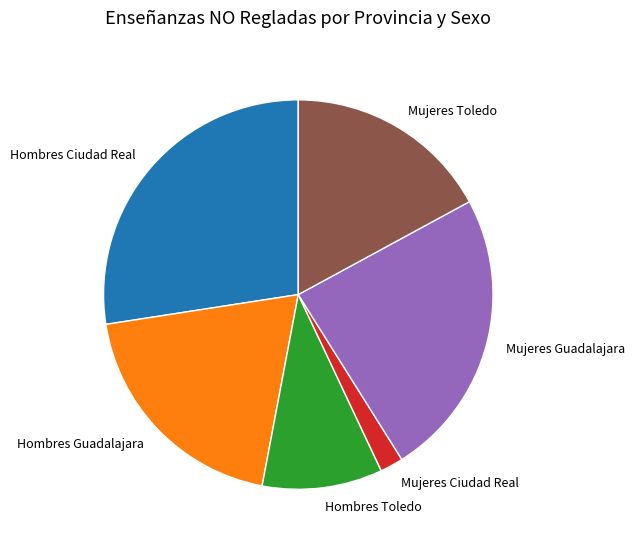

Rank the categories by value from lowest to highest.

Mujeres Ciudad Real, Hombres Toledo, Mujeres Toledo, Hombres Guadalajara, Mujeres Guadalajara, Hombres Ciudad Real